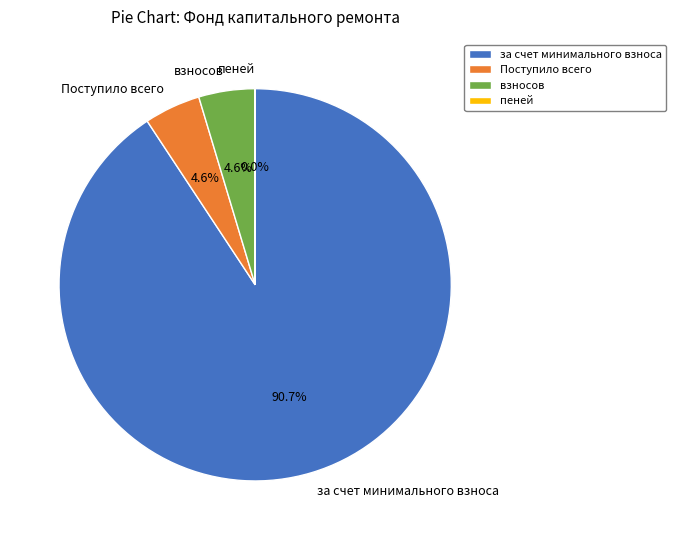

Which category has the biggest portion of the pie?

за счет минимального взноса